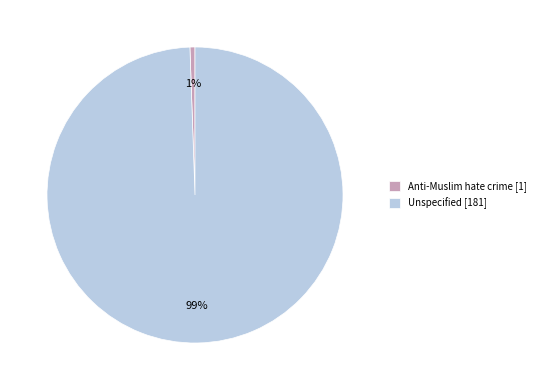

Rank the categories by value from lowest to highest.

Anti-Muslim hate crime, Unspecified